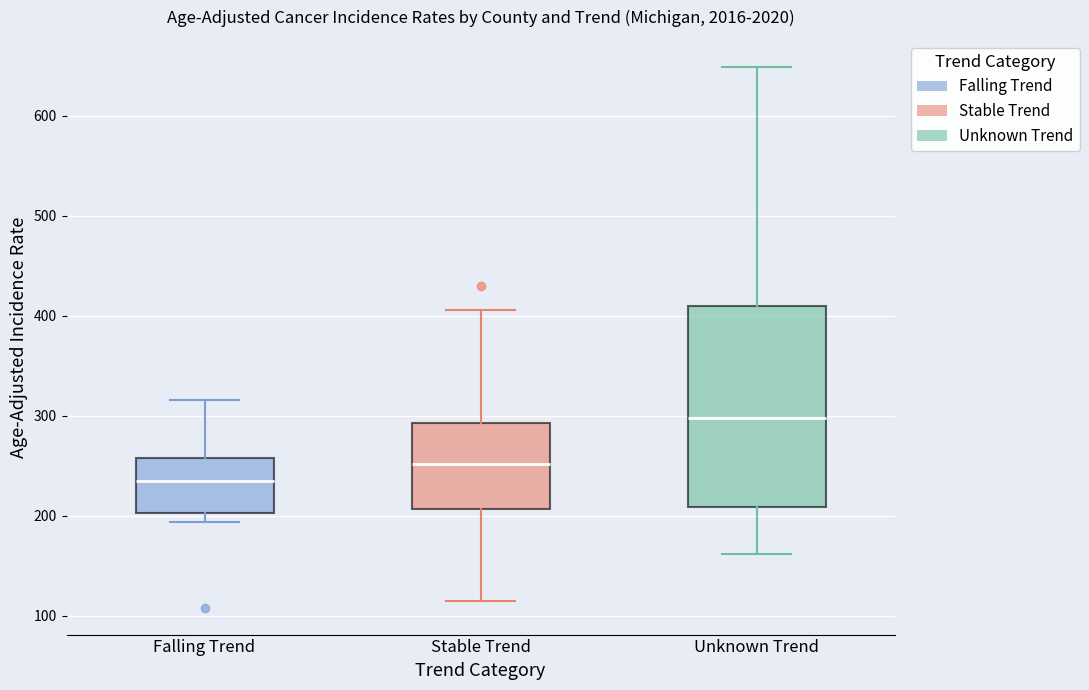

Where does the upper whisker of the box for Stable Trend end on the y-axis? The values are not printed on the chart, so give them approximately, as read against the axis.

410